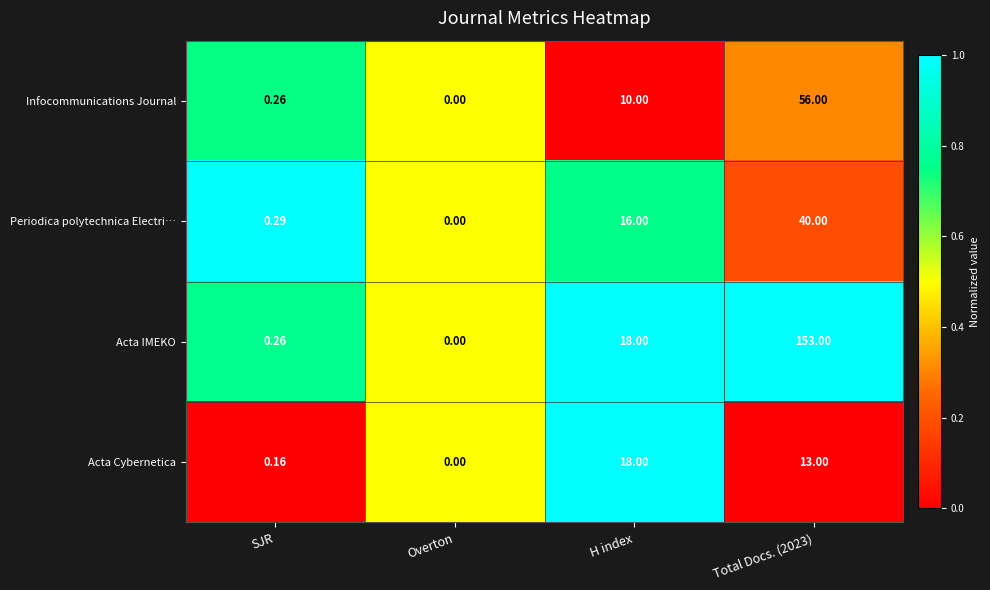

What is the greatest value displayed?

153.0